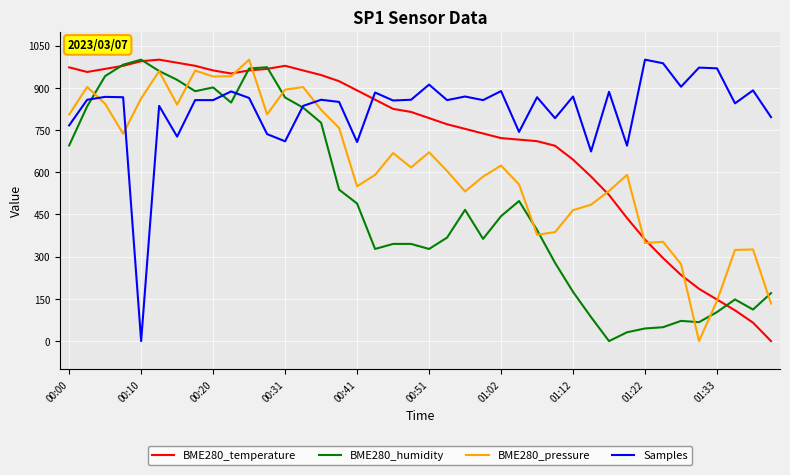

After their last crossing, which series has the higher values: BME280_temperature or BME280_humidity?

BME280_humidity